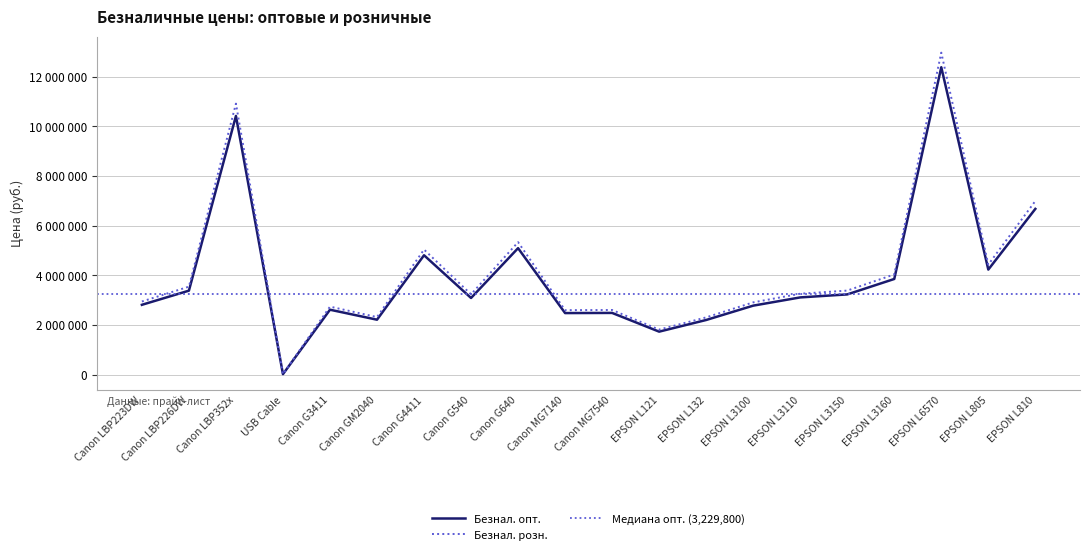

What is the sum of all Безнал. опт. values?

79577946